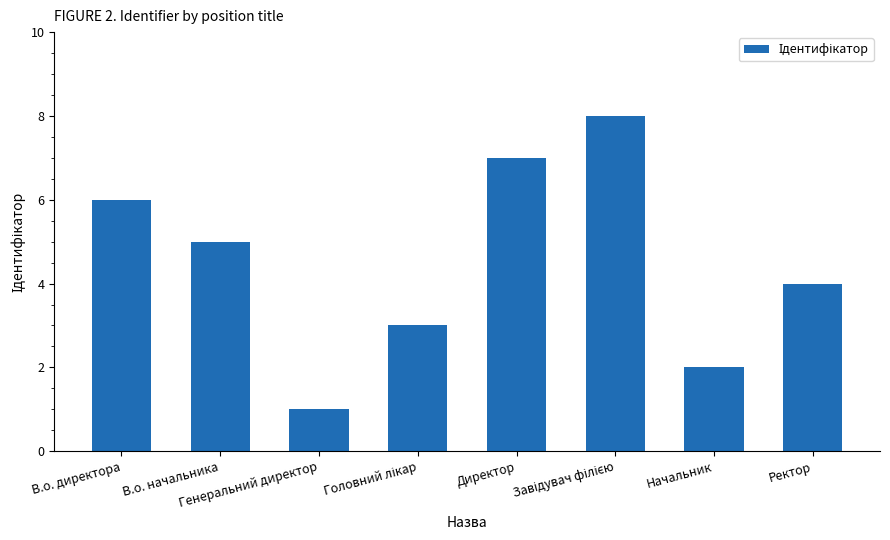

At which label is the value closest to 4?

Ректор